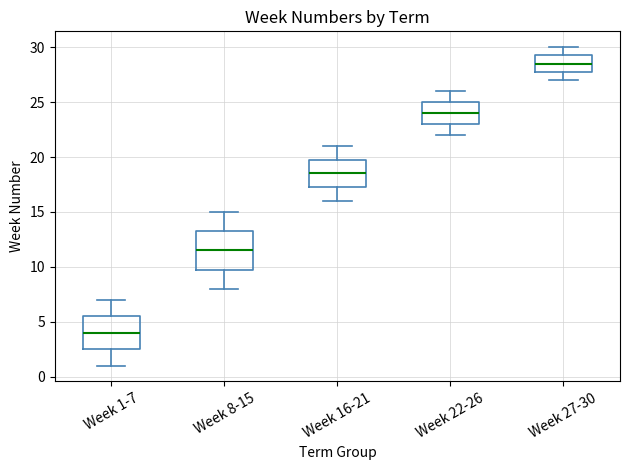

Which box is the tallest, from its lower edge to its upper edge?

Week 8-15